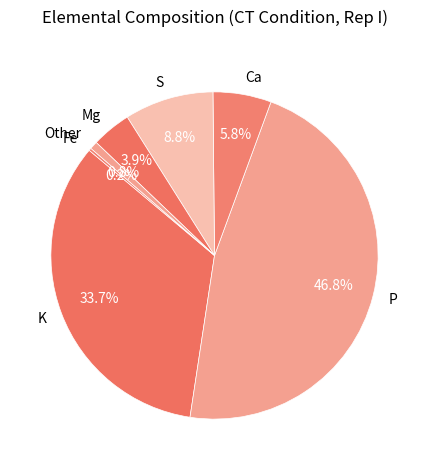

Is there a majority slice in this chart?

No